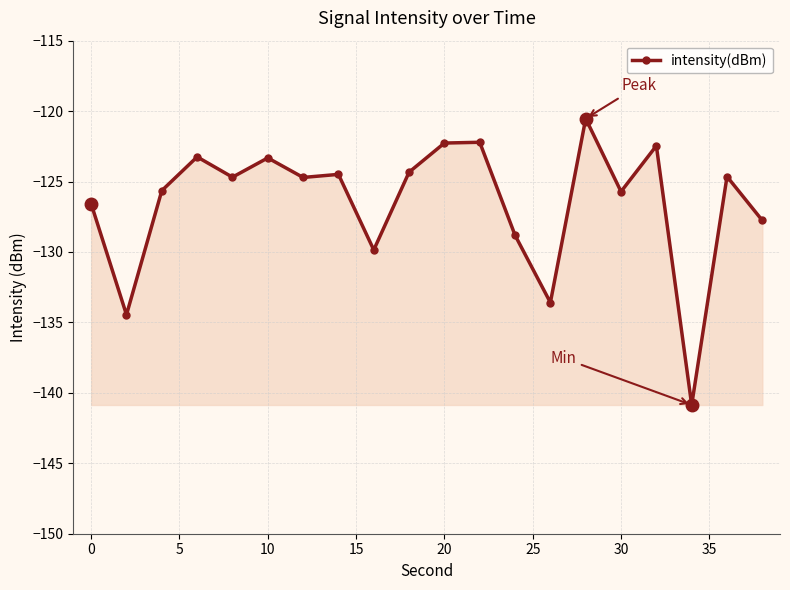

What is the maximum value shown in the chart?

-120.5